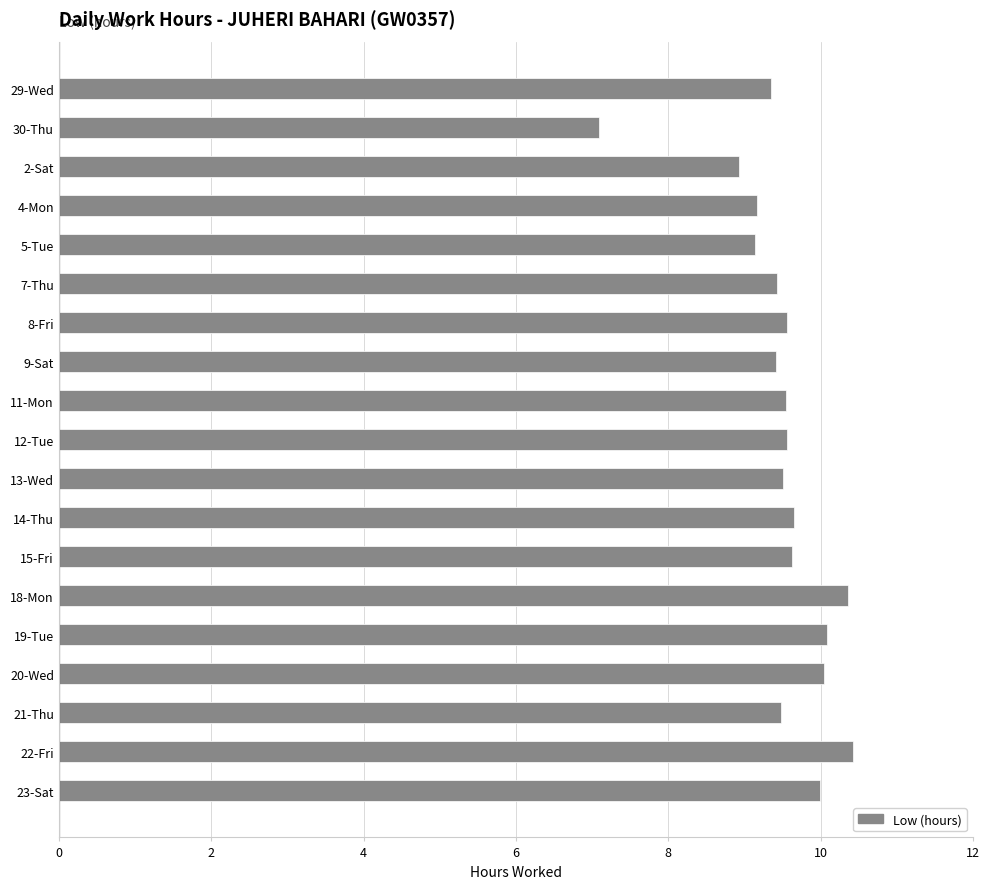

Which label corresponds to the smallest value in the chart?

30-Thu